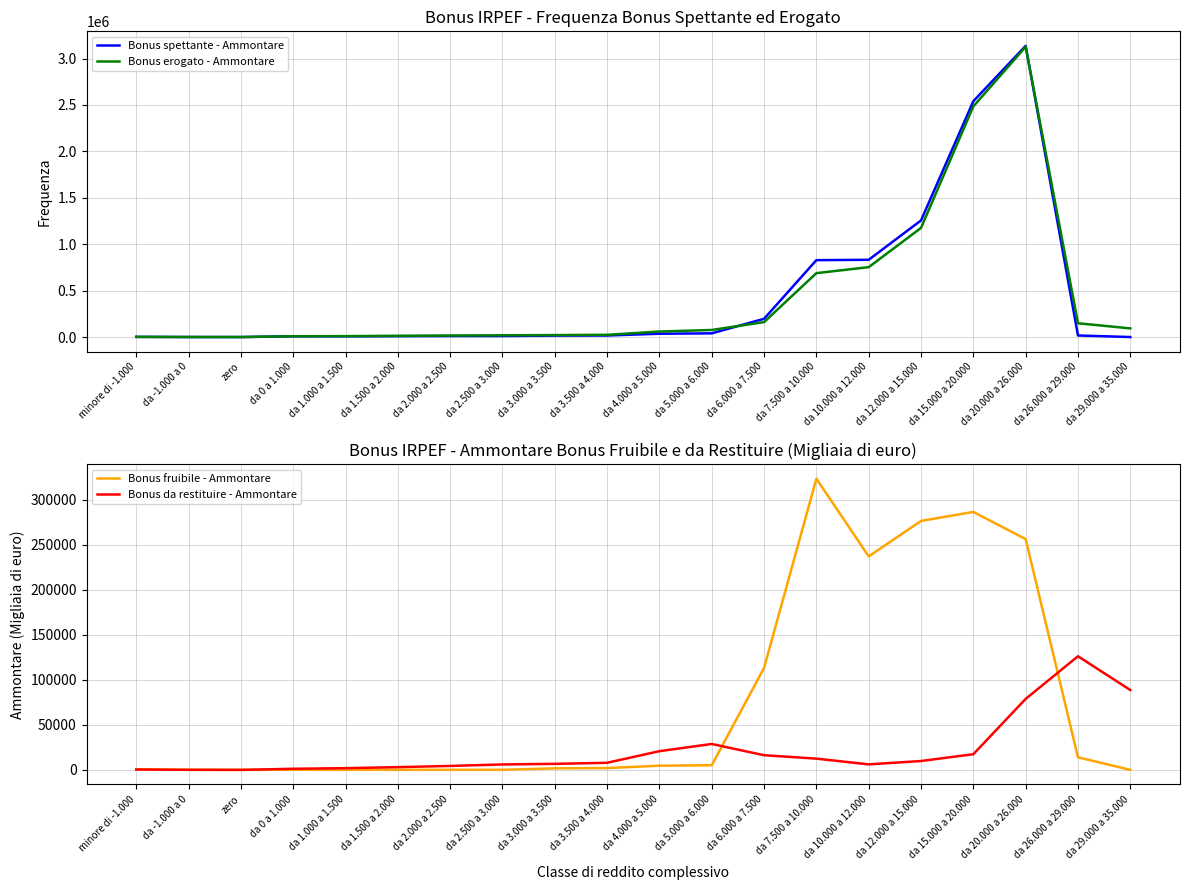

Rank the series by their maximum value, from lowest to highest.

Bonus da restituire - Ammontare, Bonus fruibile - Ammontare, Bonus erogato - Ammontare, Bonus spettante - Ammontare